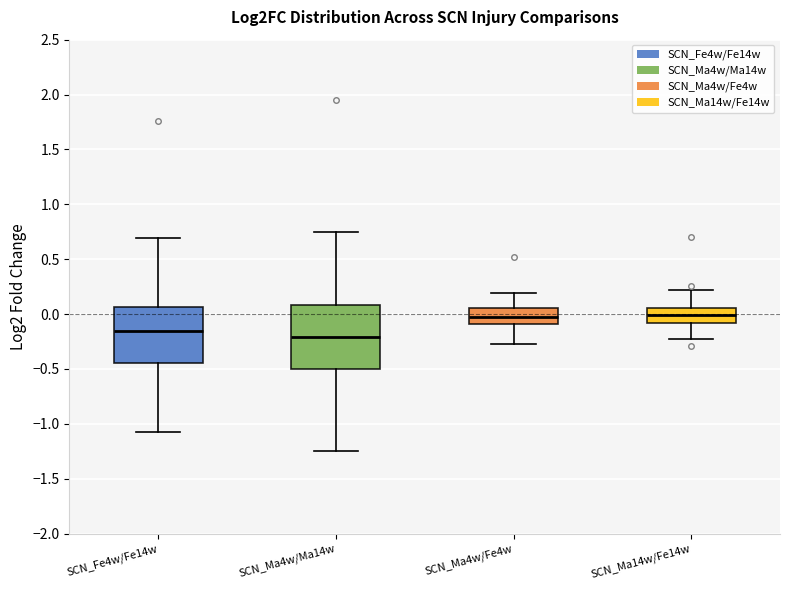

Reading left to right, read every box against the y-axis: the position of its median line, the range the box covers, and the ends of its whiskers. The values are not printed on the chart, so give them approximately, as read against the axis.

SCN_Fe4w/Fe14w: median -0.15, box -0.45 to 0.05, whiskers -1.10 to 0.70
SCN_Ma4w/Ma14w: median -0.20, box -0.50 to 0.10, whiskers -1.25 to 0.75
SCN_Ma4w/Fe4w: median -0.05, box -0.10 to 0.05, whiskers -0.25 to 0.20
SCN_Ma14w/Fe14w: median 0.00, box -0.10 to 0.05, whiskers -0.20 to 0.20